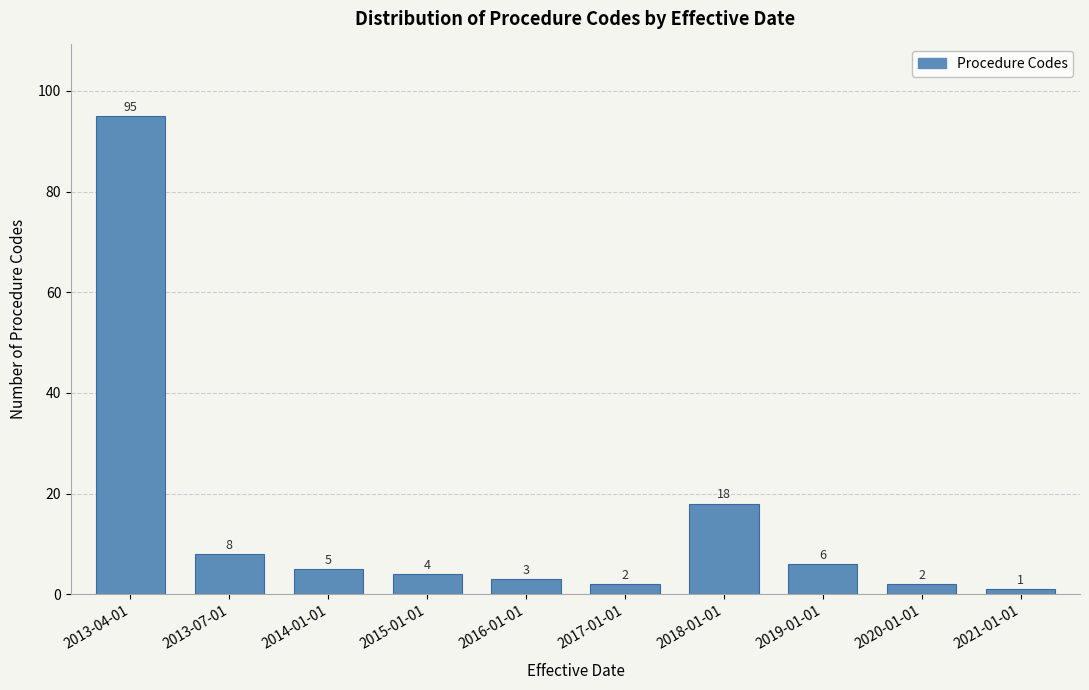

Reading left to right, extract all data points from this chart.

2013-04-01=95	2013-07-01=8	2014-01-01=5	2015-01-01=4	2016-01-01=3	2017-01-01=2	2018-01-01=18	2019-01-01=6	2020-01-01=2	2021-01-01=1